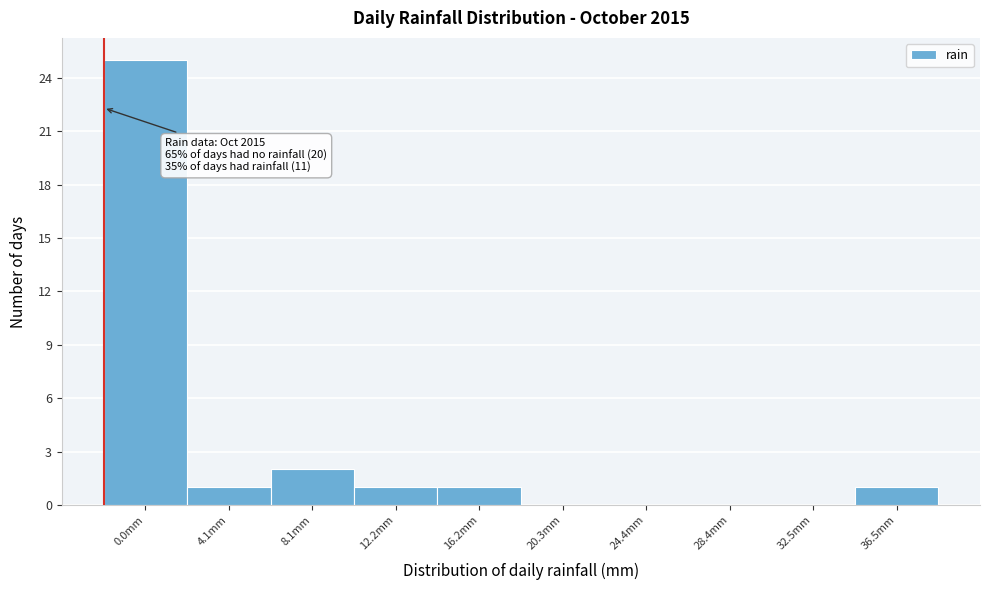

Reading right to left, what are all the values shown in this chart?

36.5mm=1	32.5mm=0	28.4mm=0	24.4mm=0	20.3mm=0	16.2mm=1	12.2mm=1	8.1mm=2	4.1mm=1	0.0mm=25